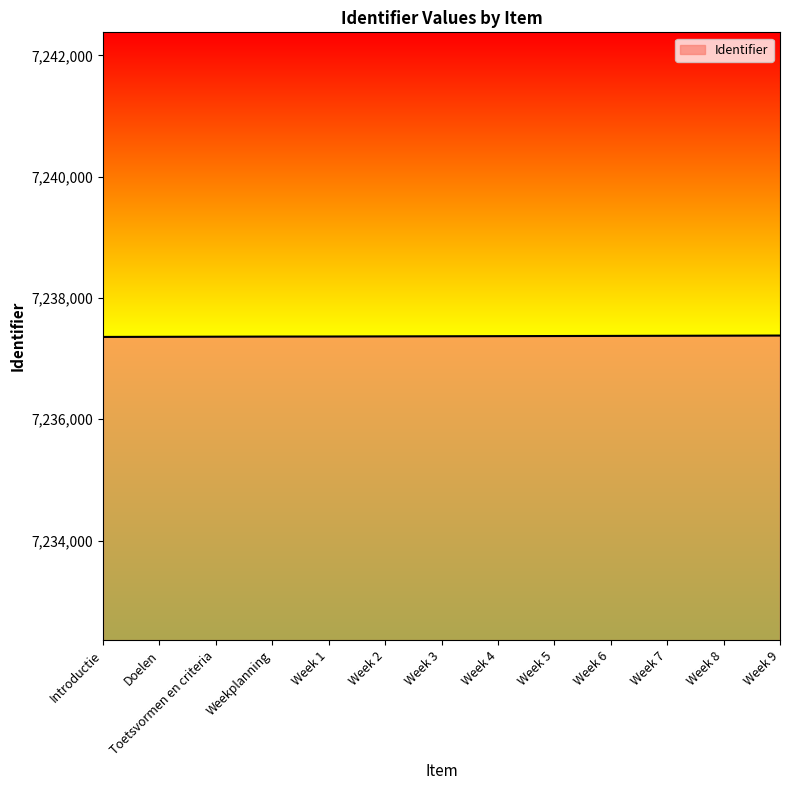

What is the sum of all values?

94085801